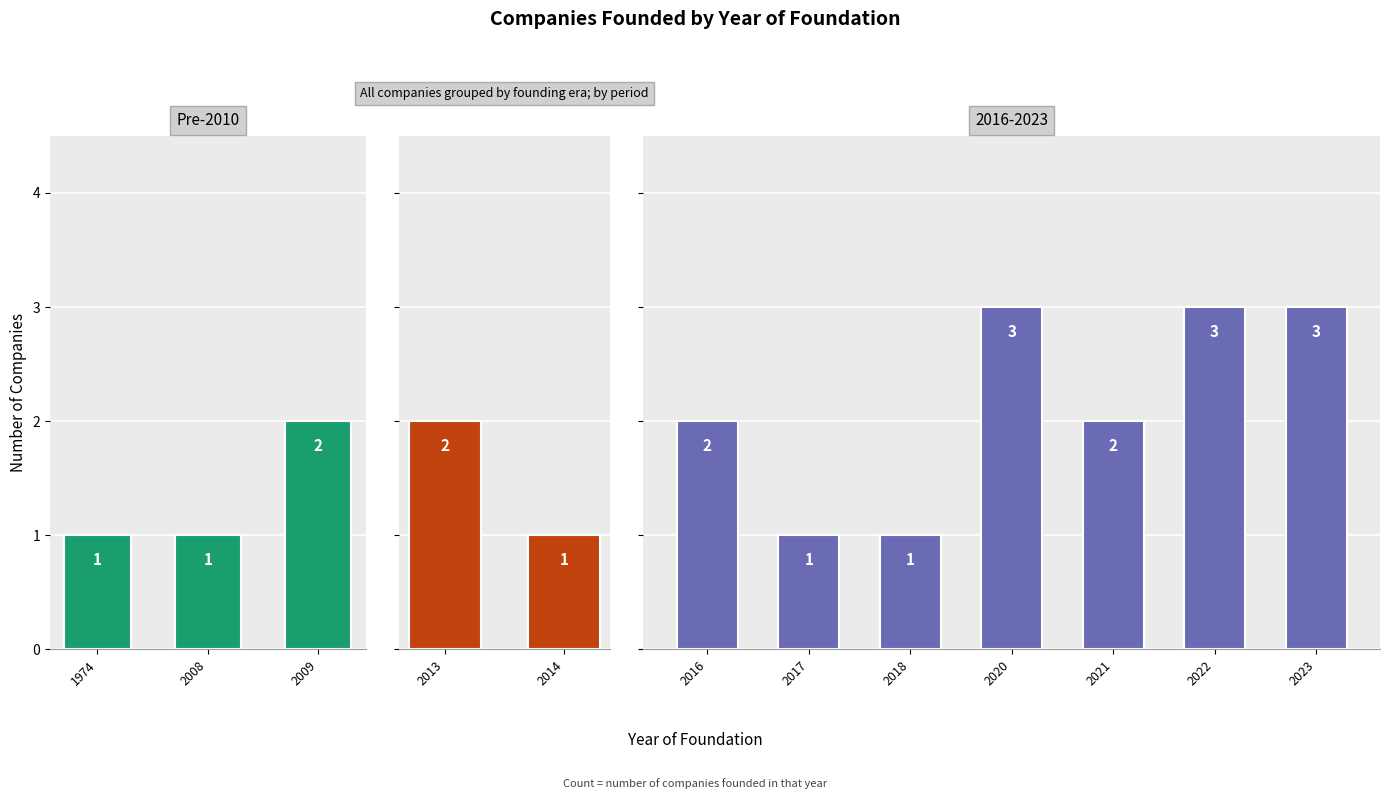

What is the sum of the values at 2008 and 2009?

3